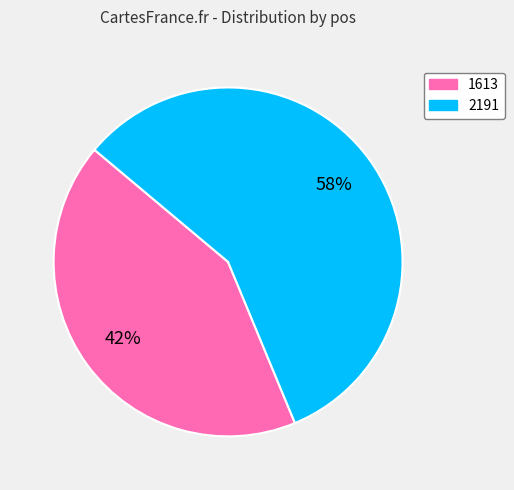

To the nearest percent, what percentage of the pie is 2191?

58%